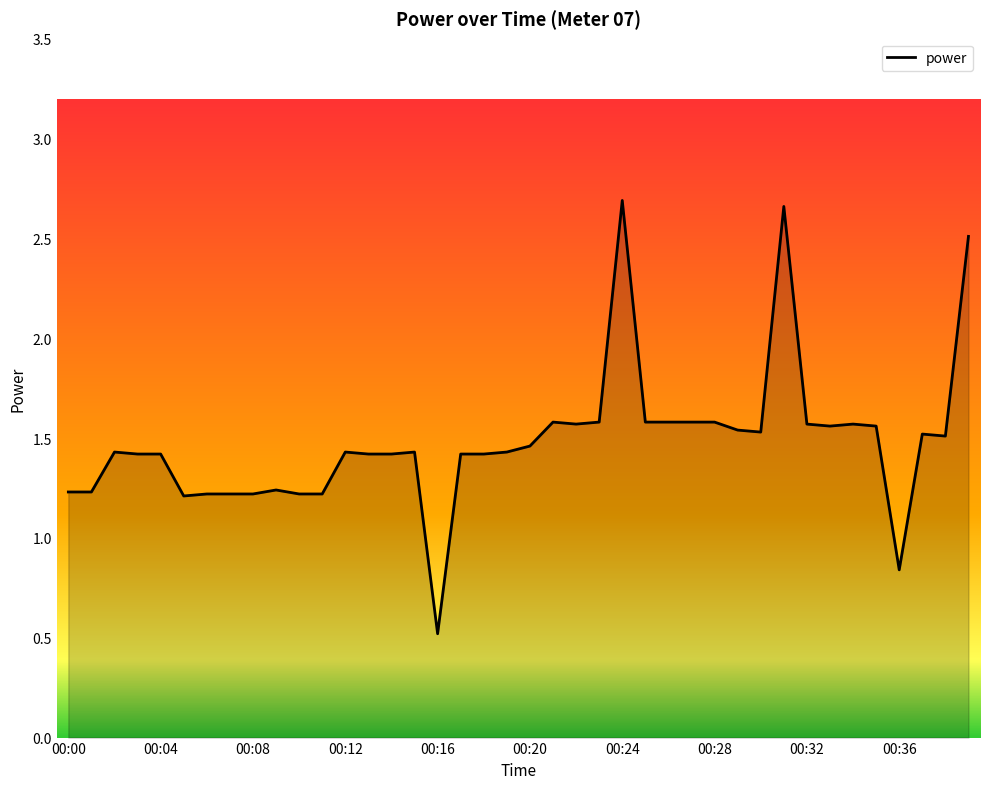

What is the minimum value shown in the chart?

0.5